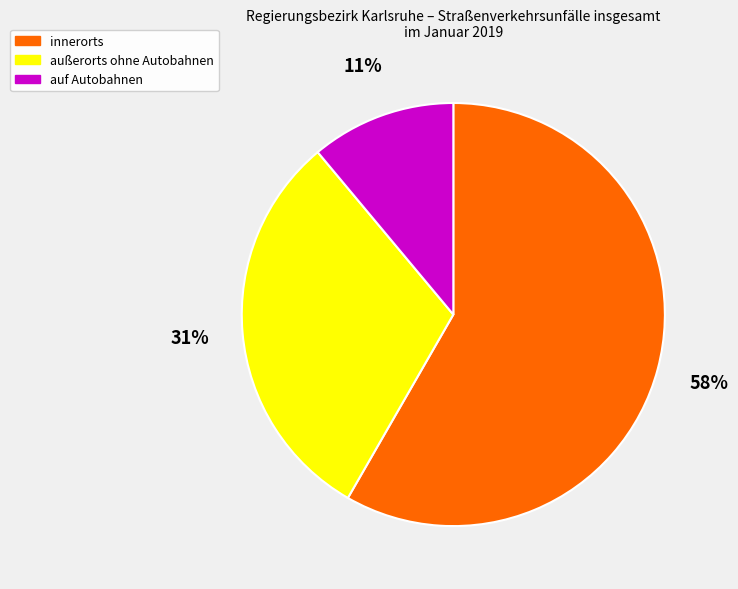

How many slices are in this pie chart?

3